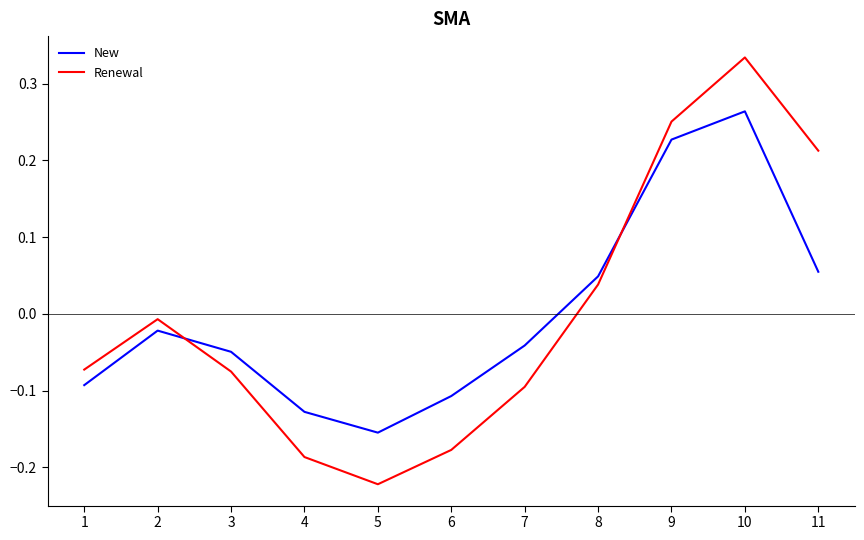

Which series ends up on top after the final intersection of Renewal and New?

Renewal